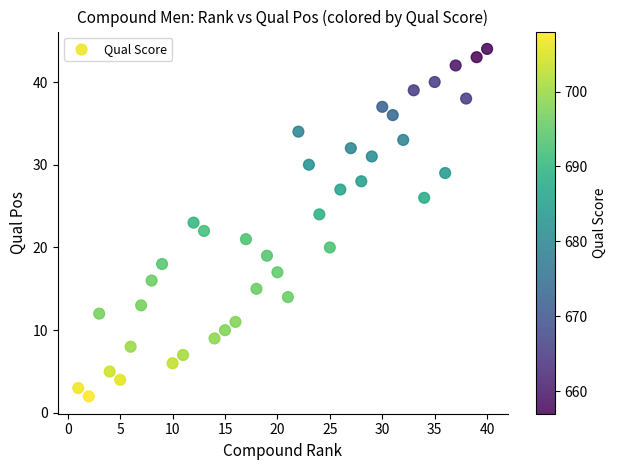

What is the range of Y values (max minus min)?

42